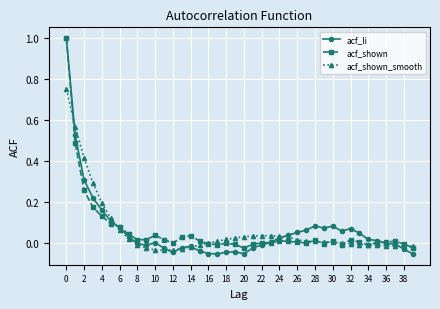

Which series has the widest spread of values?

acf_li